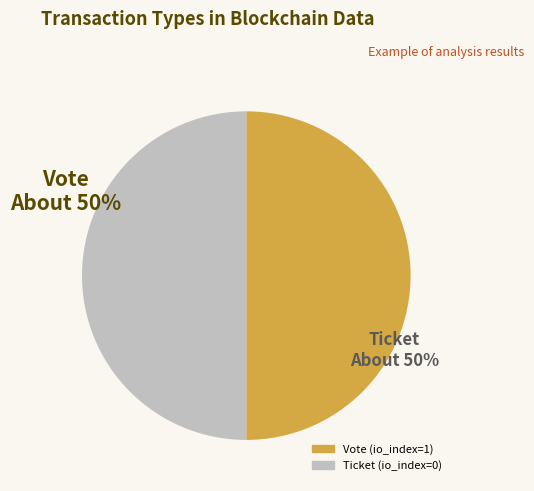

To the nearest percent, what is the difference between the Ticket (io_index=0) and Vote (io_index=1) slice percentages?

0%